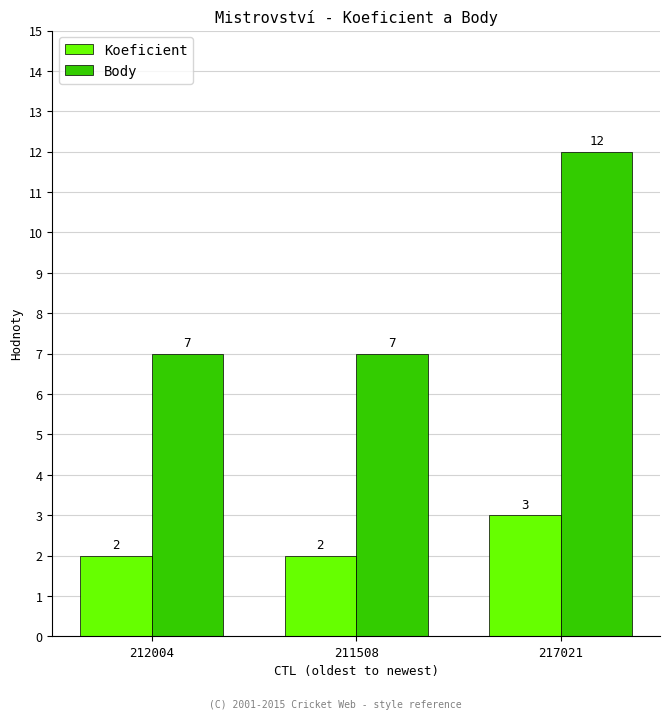

What is the difference between the Body values at 217021 and 212004?

5